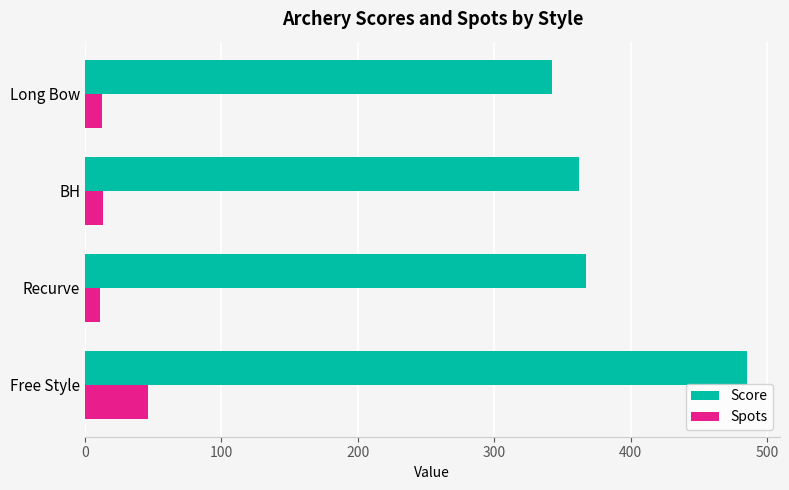

What are all the series names shown in the legend?

Score, Spots